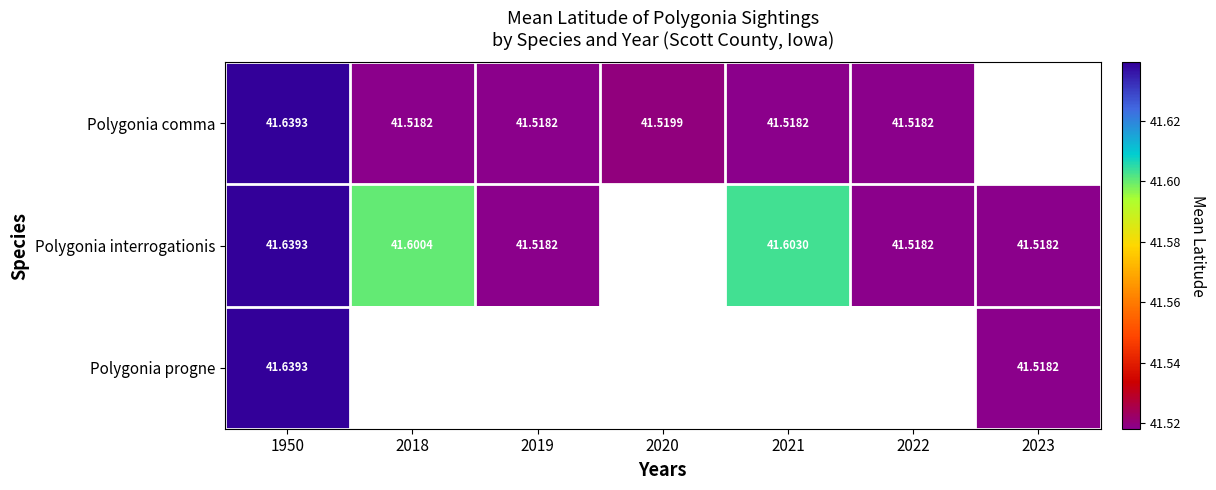

What is the minimum value shown in the chart?

41.5